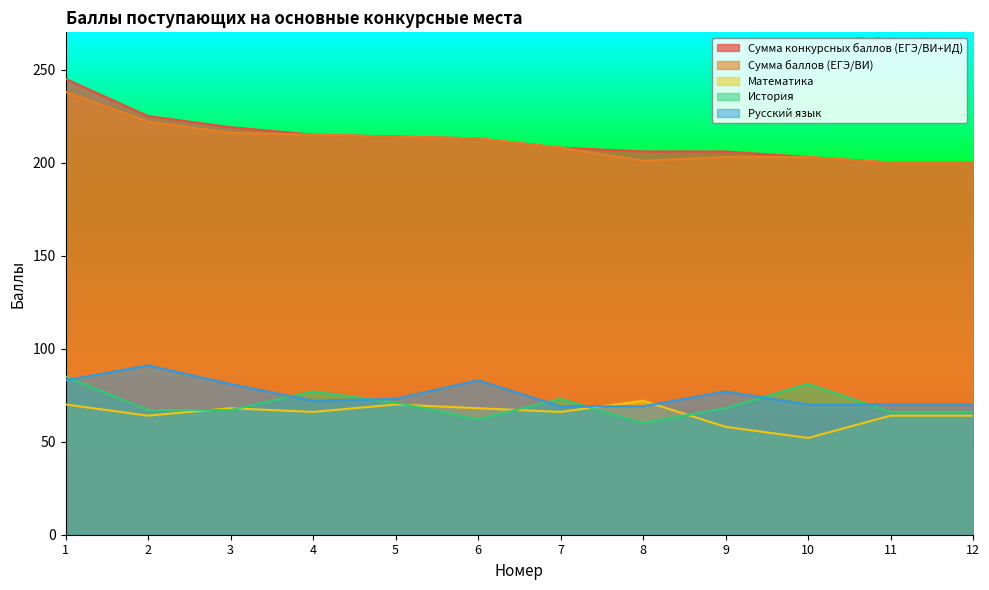

What is the smallest value displayed?

52